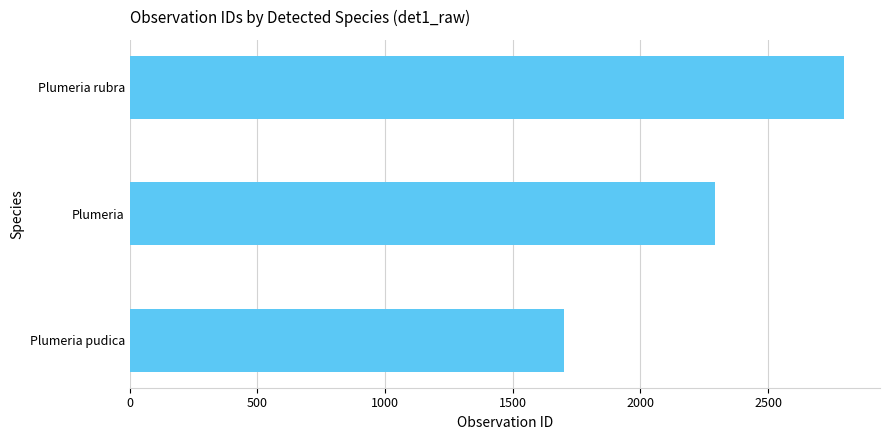

Rank the categories by value from highest to lowest.

Plumeria rubra, Plumeria, Plumeria pudica